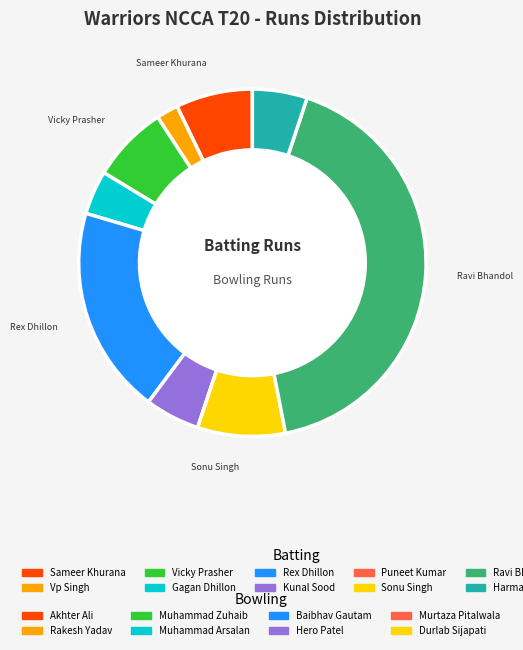

Combined, do Harman Warriors and Ravi Bhandol account for over 50%?

No